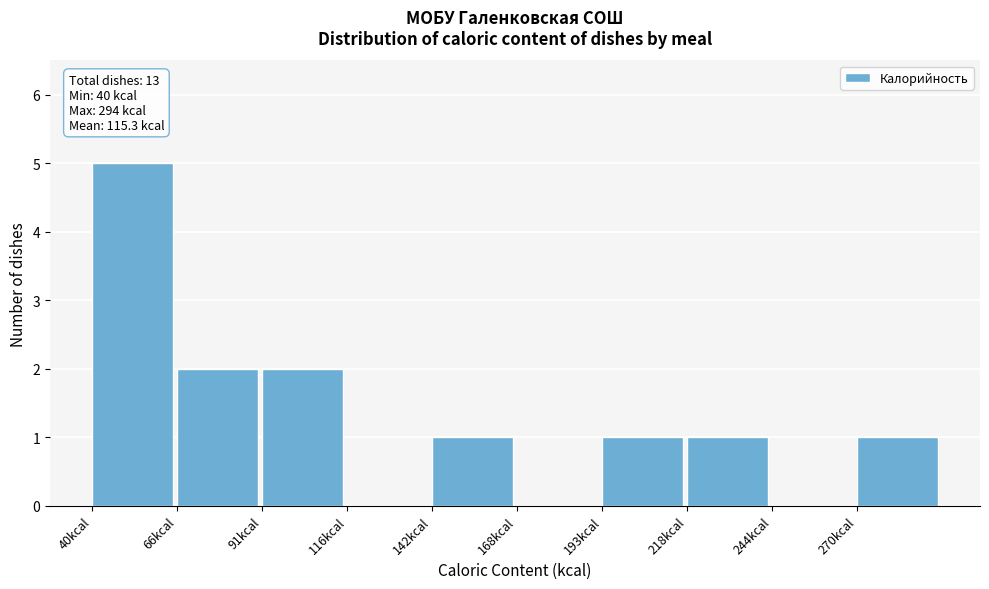

Which range on the x-axis has the tallest bar?

40.0 to 65.5